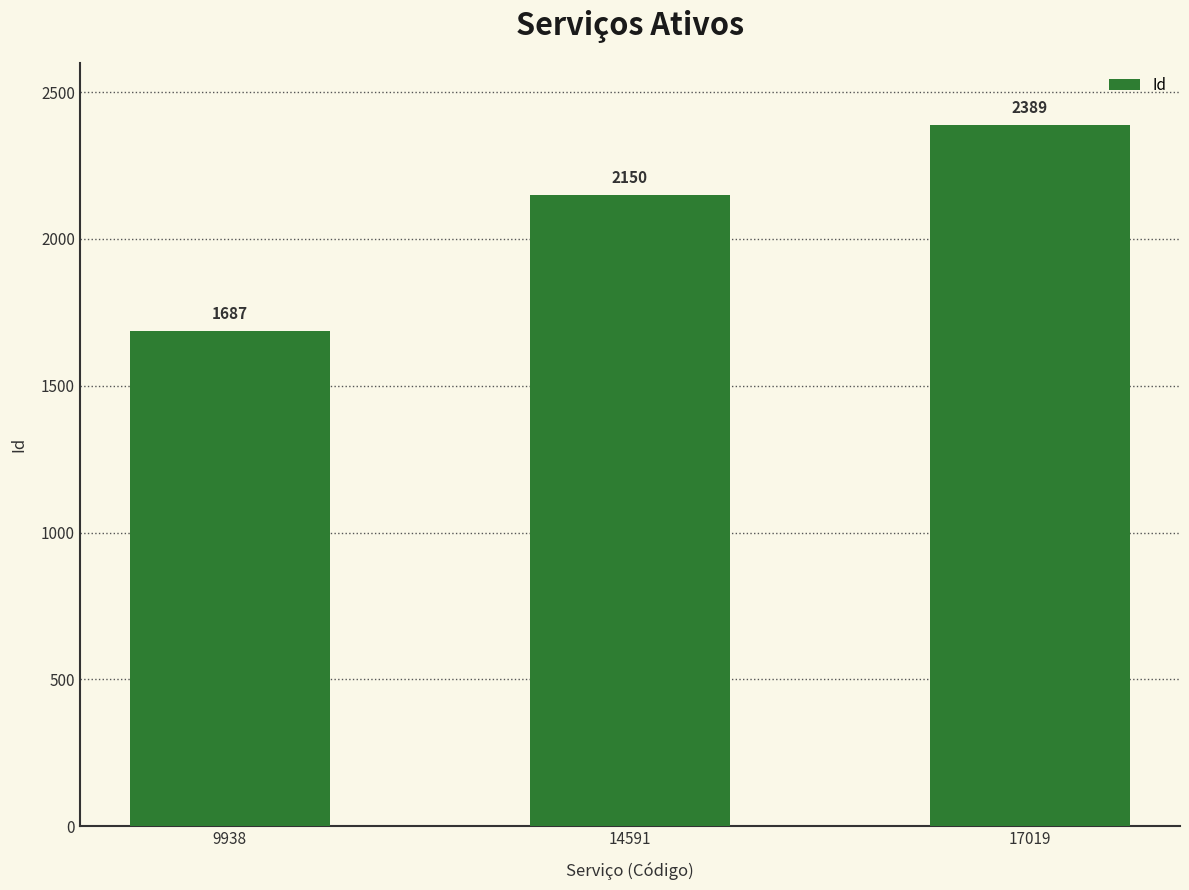

Reading left to right, list all the values displayed in this chart.

1687	2150	2389